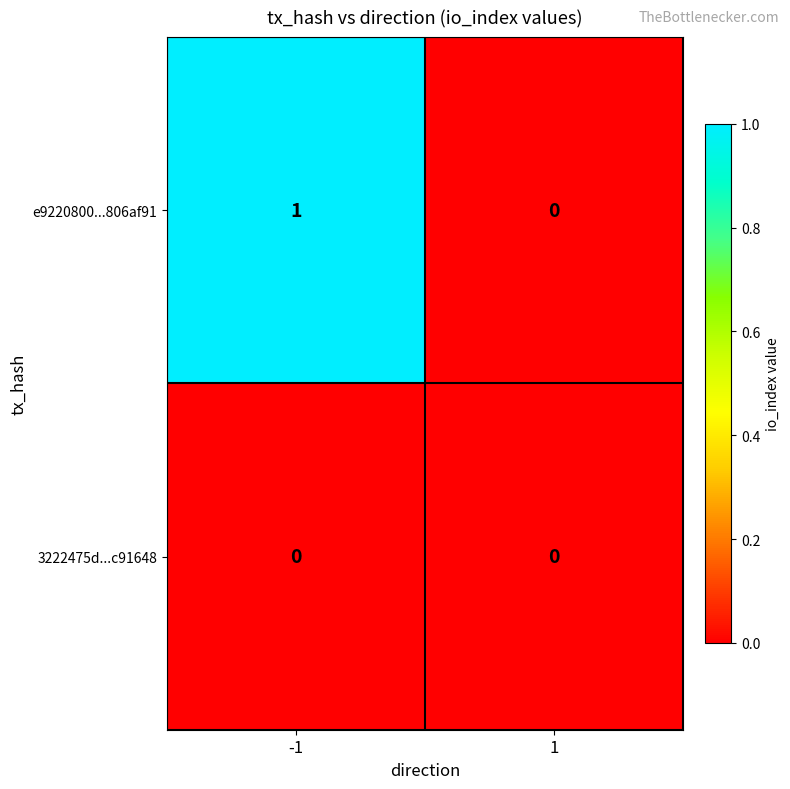

The e9220800...806af91 series shows 1 at 1. True or false?

False